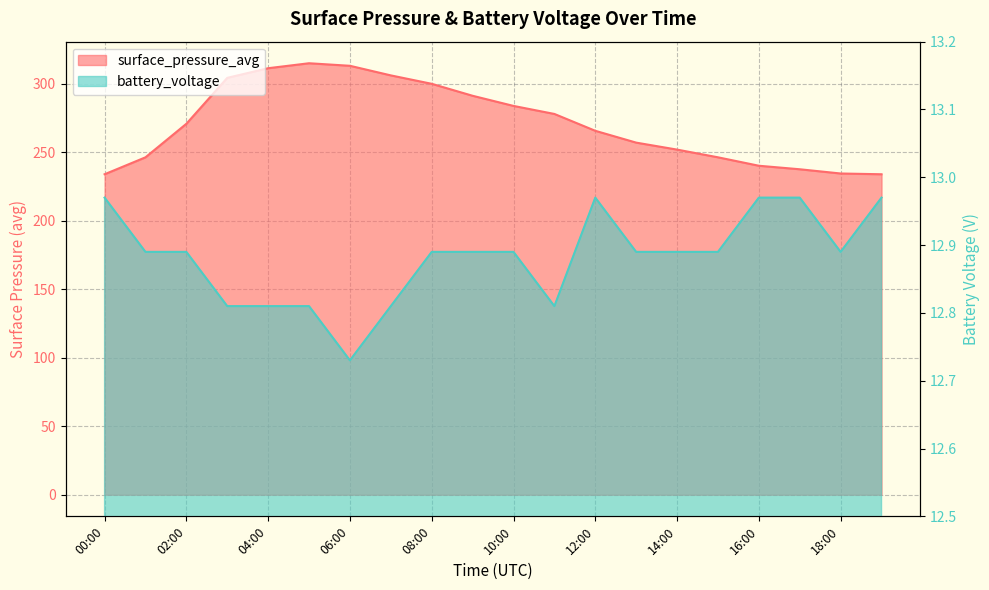

What are all the series names shown in the legend?

surface_pressure_avg, battery_voltage